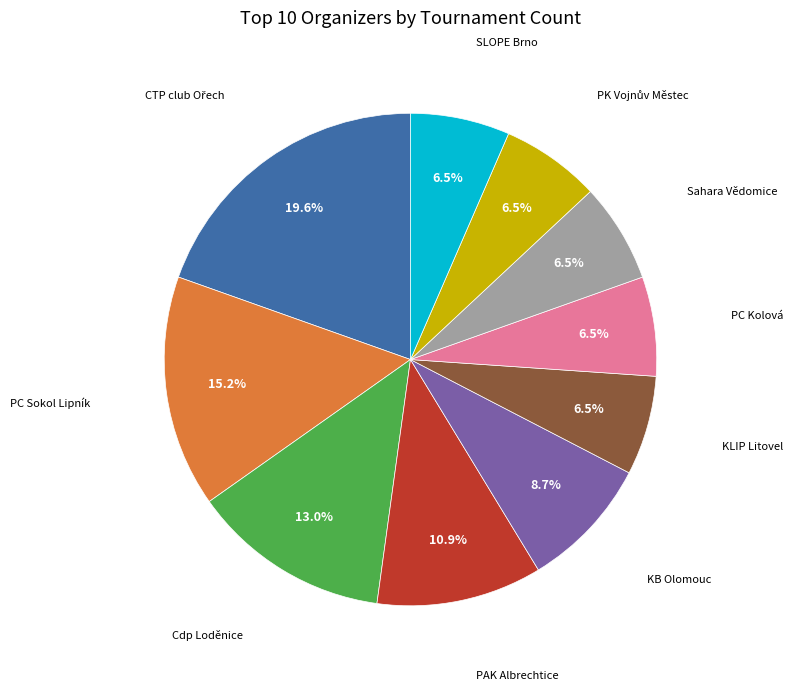

Which has a higher value, Cdp Loděnice or PC Sokol Lipník?

PC Sokol Lipník